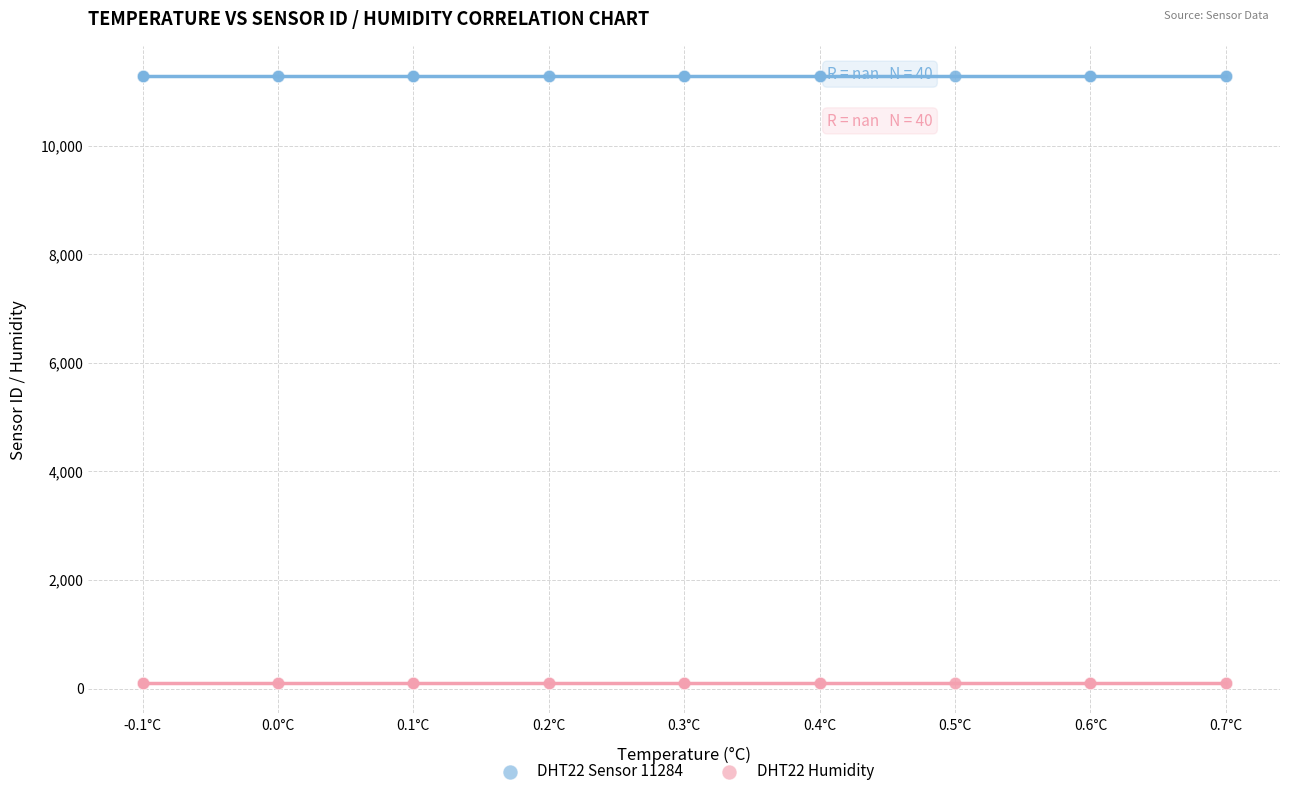

What are all the series names shown in the legend?

DHT22 Sensor 11284, DHT22 Humidity